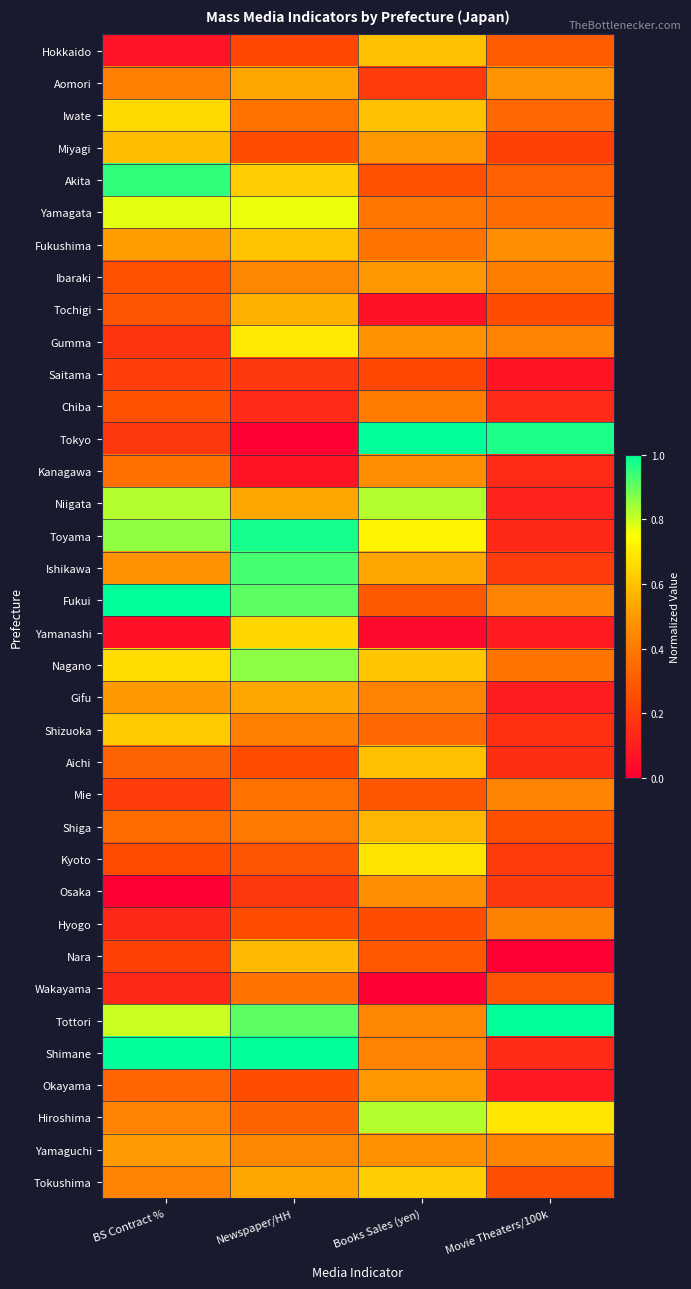

Which series changed the most between BS Contract % and Books Sales (yen)?

Tokyo